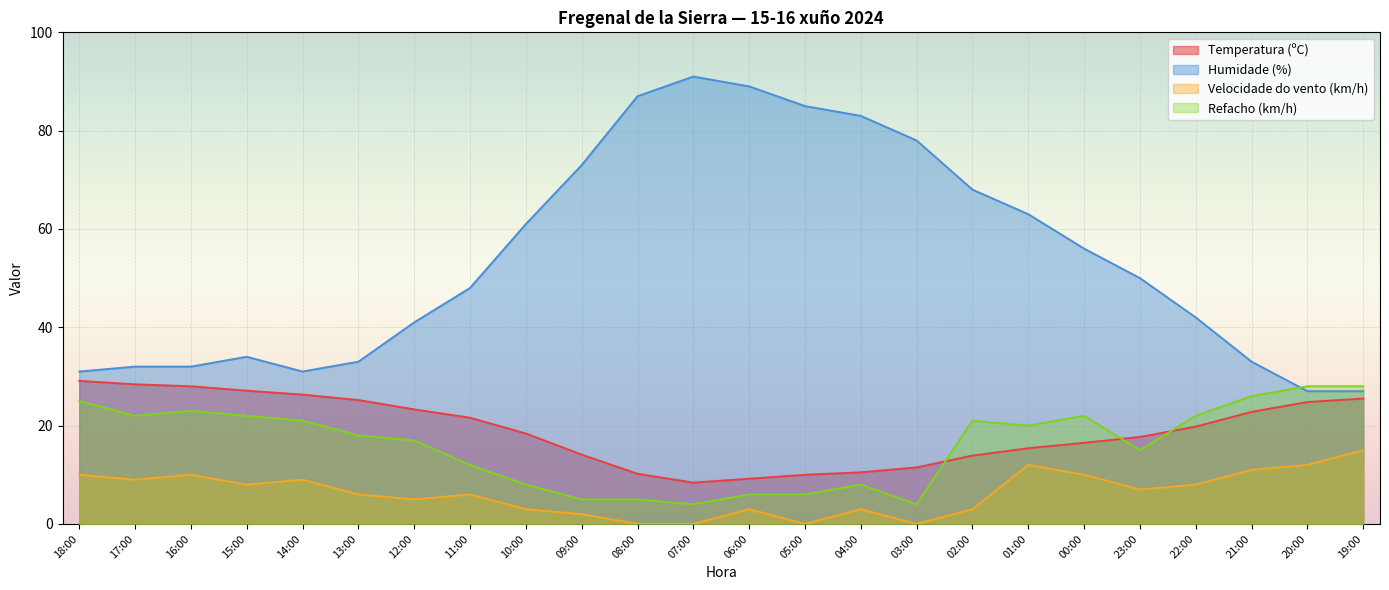

How many lines are shown in the chart?

4